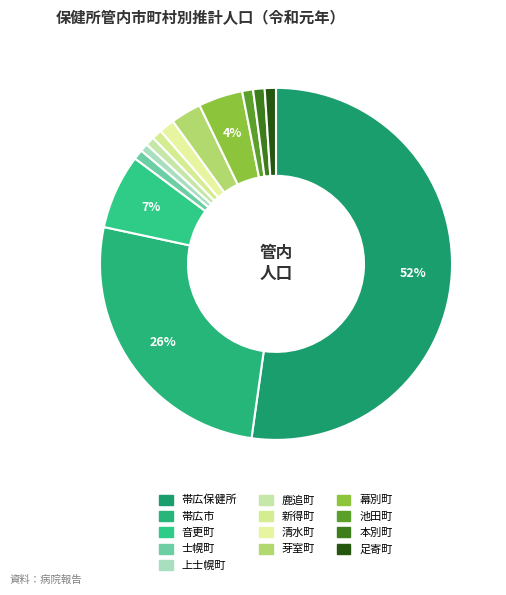

To the nearest percent, what is the difference between the largest and smallest slice percentages?

51%